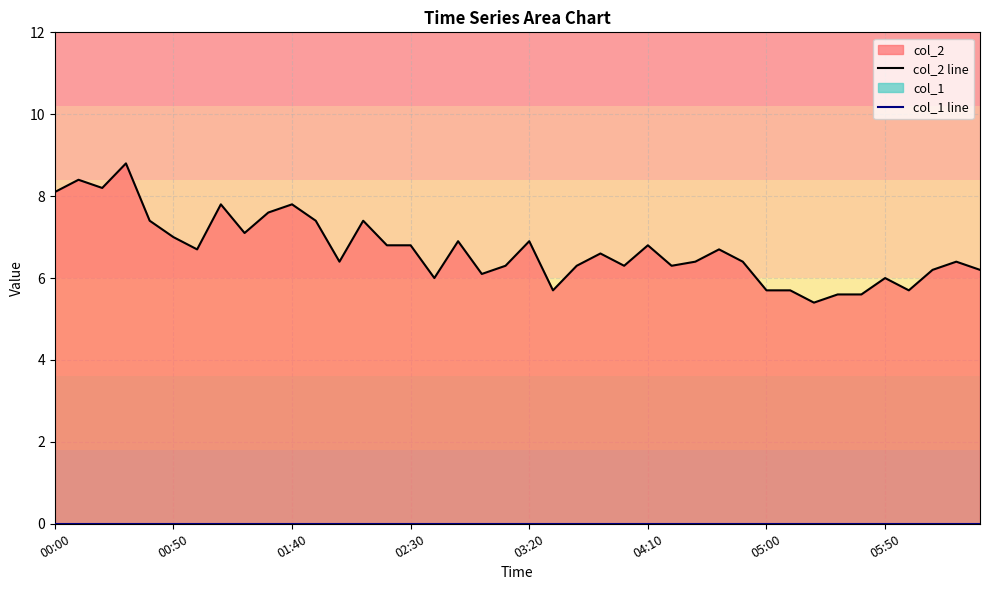

What is the maximum value shown in the chart?

8.8